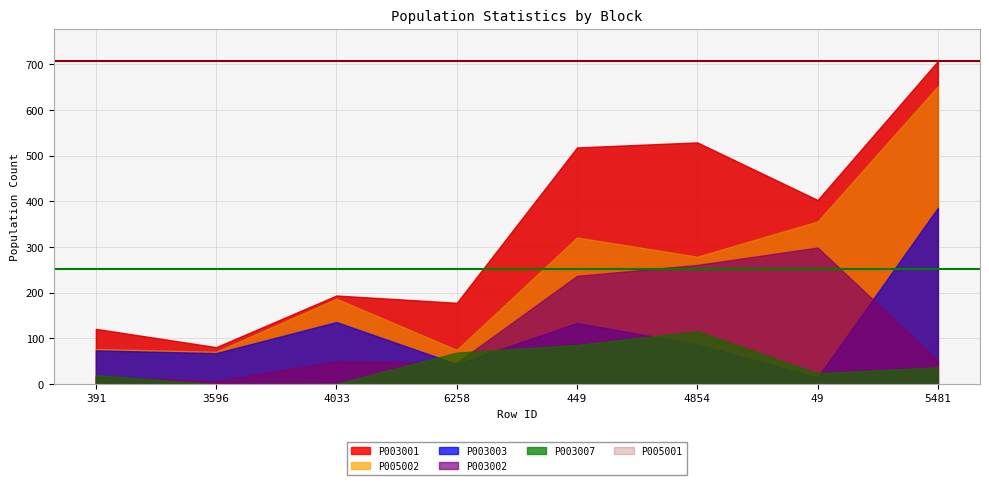

How many lines are shown in the chart?

6